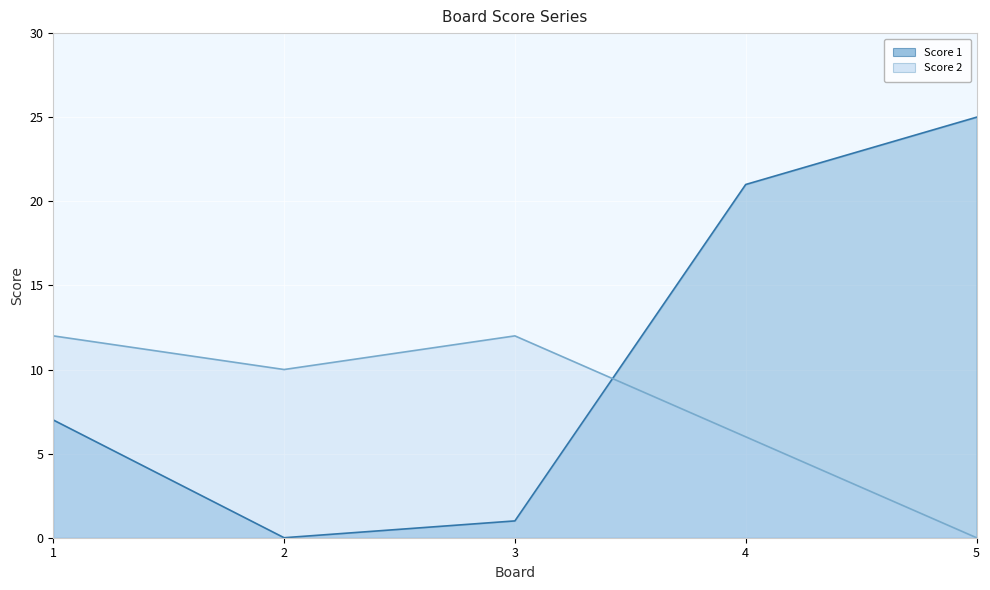

What is the value of the Score 1 point at the 4th from the left?

21